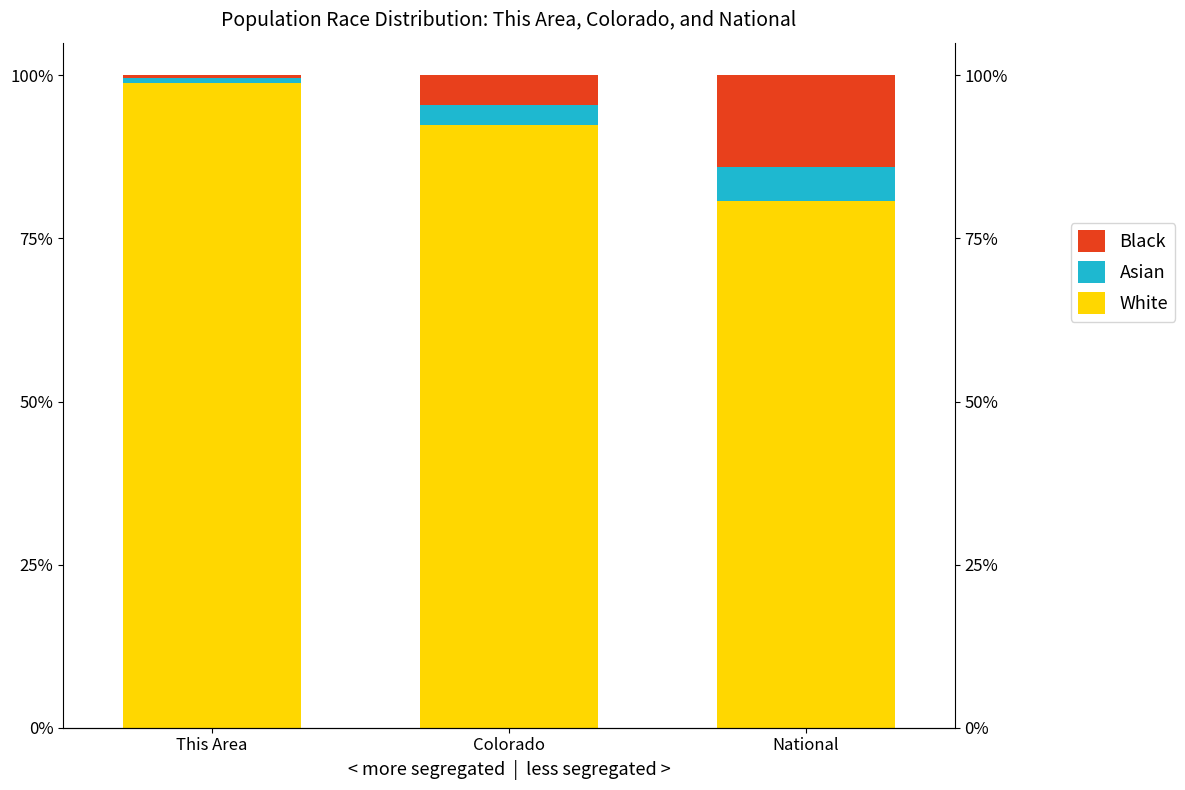

Rank the categories by Asian value from lowest to highest.

This Area, Colorado, National